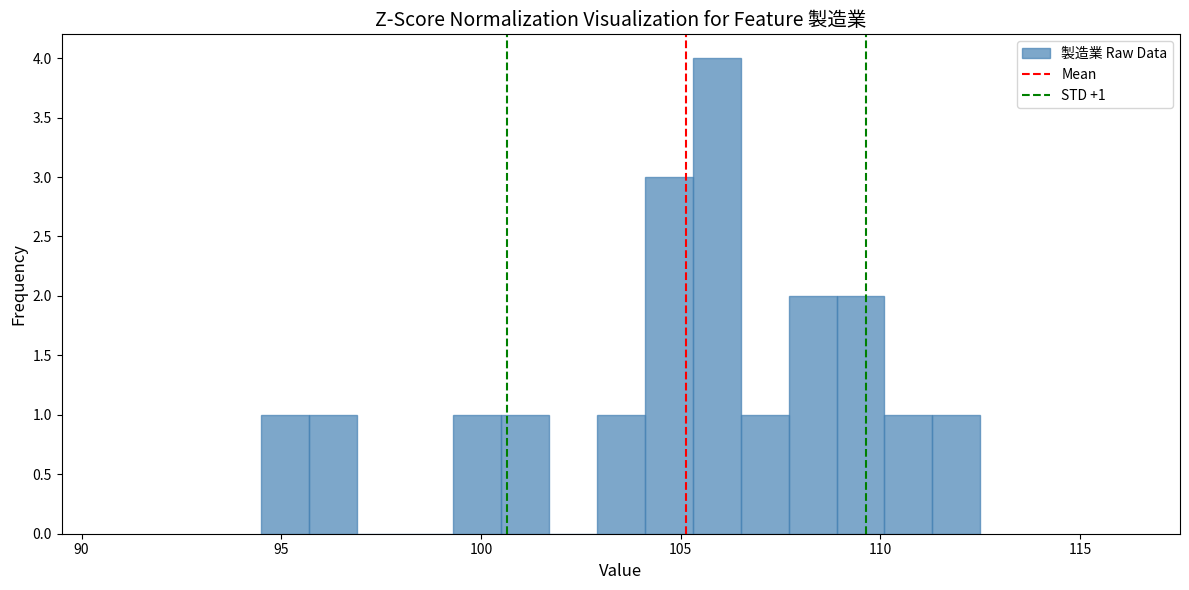

Around what value on the x-axis is the tallest bar? Give the approximate position of its centre, as read against the axis.

106.0